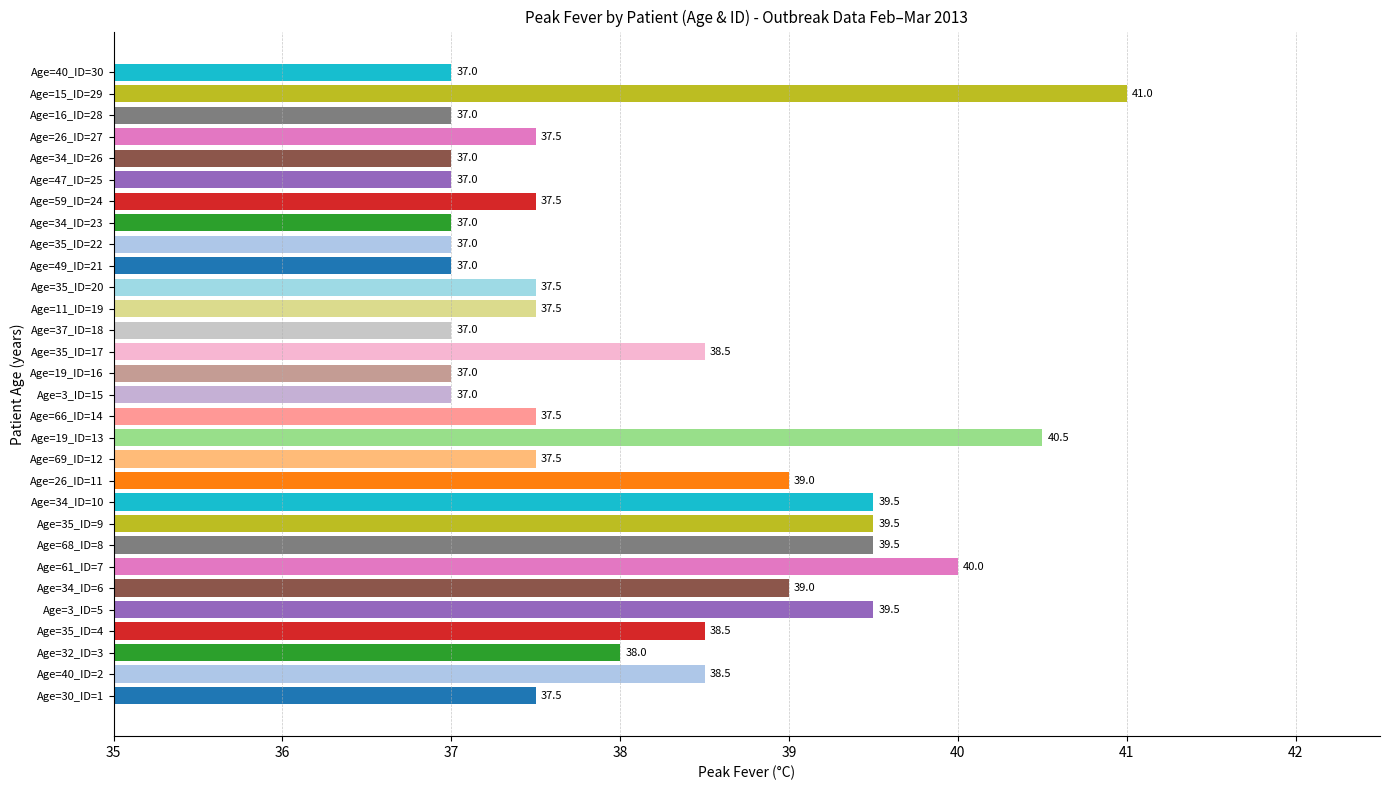

What is the maximum value shown in the chart?

41.0